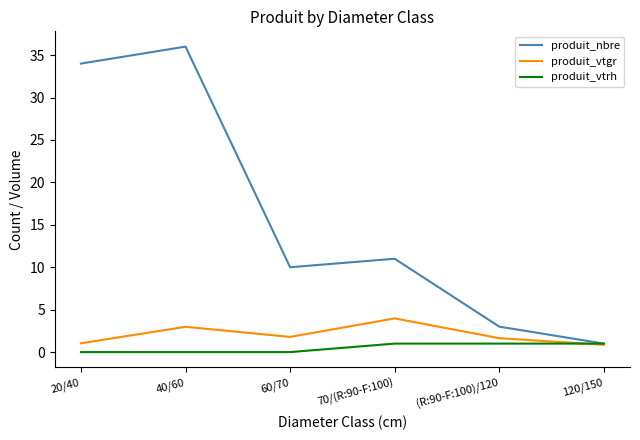

Rank the series at 40/60 from lowest to highest value.

produit_vtrh, produit_vtgr, produit_nbre